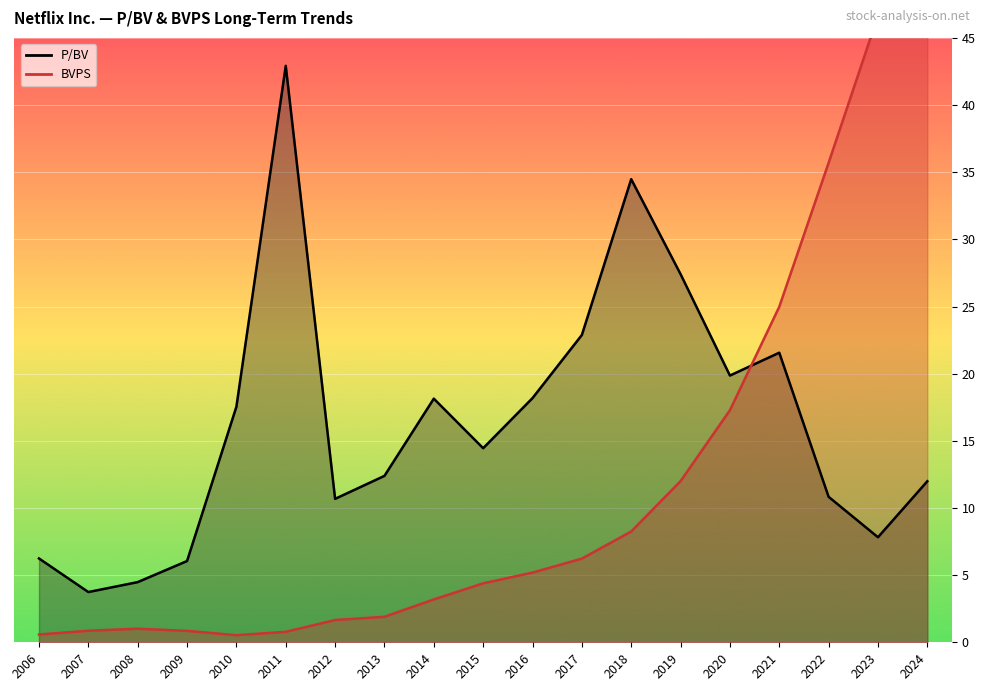

How many values in the P/BV series exceed 14?

10